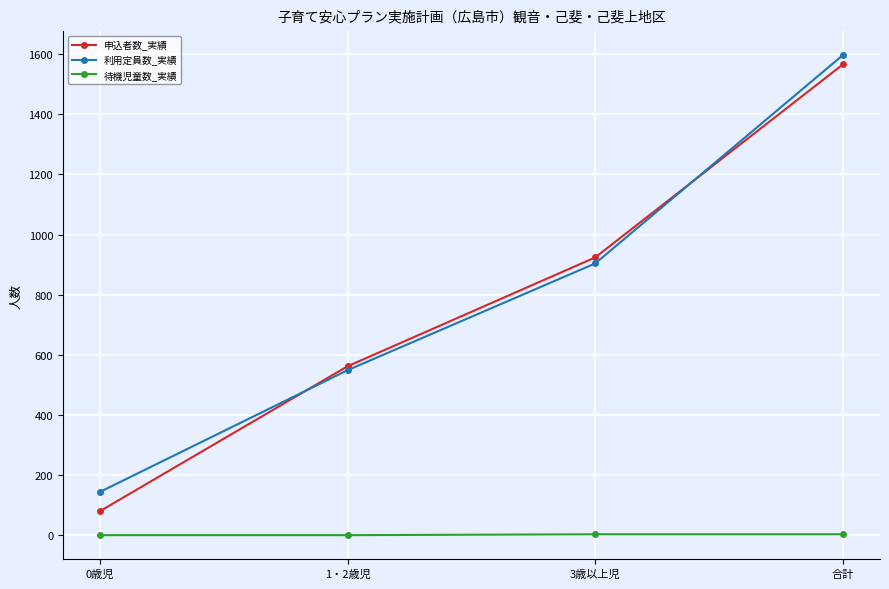

What is the minimum value for 利用定員数_実績?

144